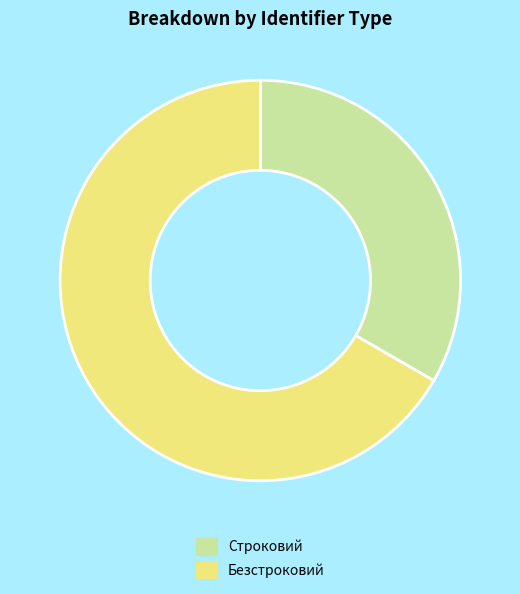

Which slice represents more than half of the pie?

Безстроковий